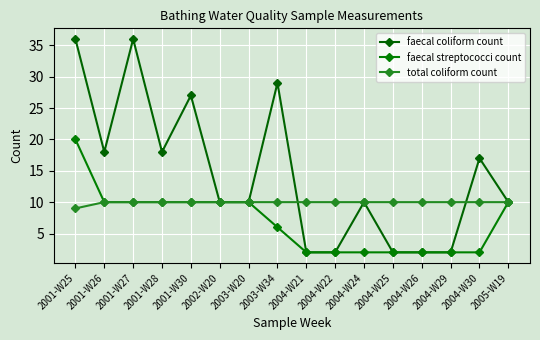

At which category does the chart reach its minimum across all series?

2004-W21